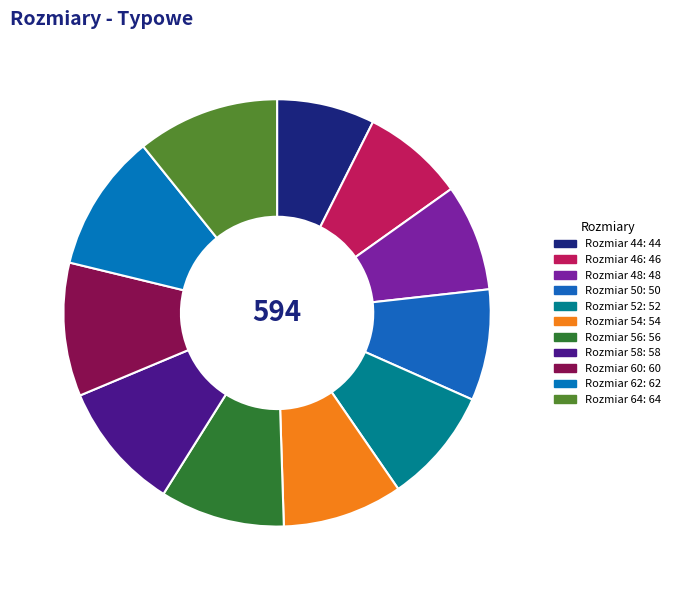

Count the number of slices in the pie.

11